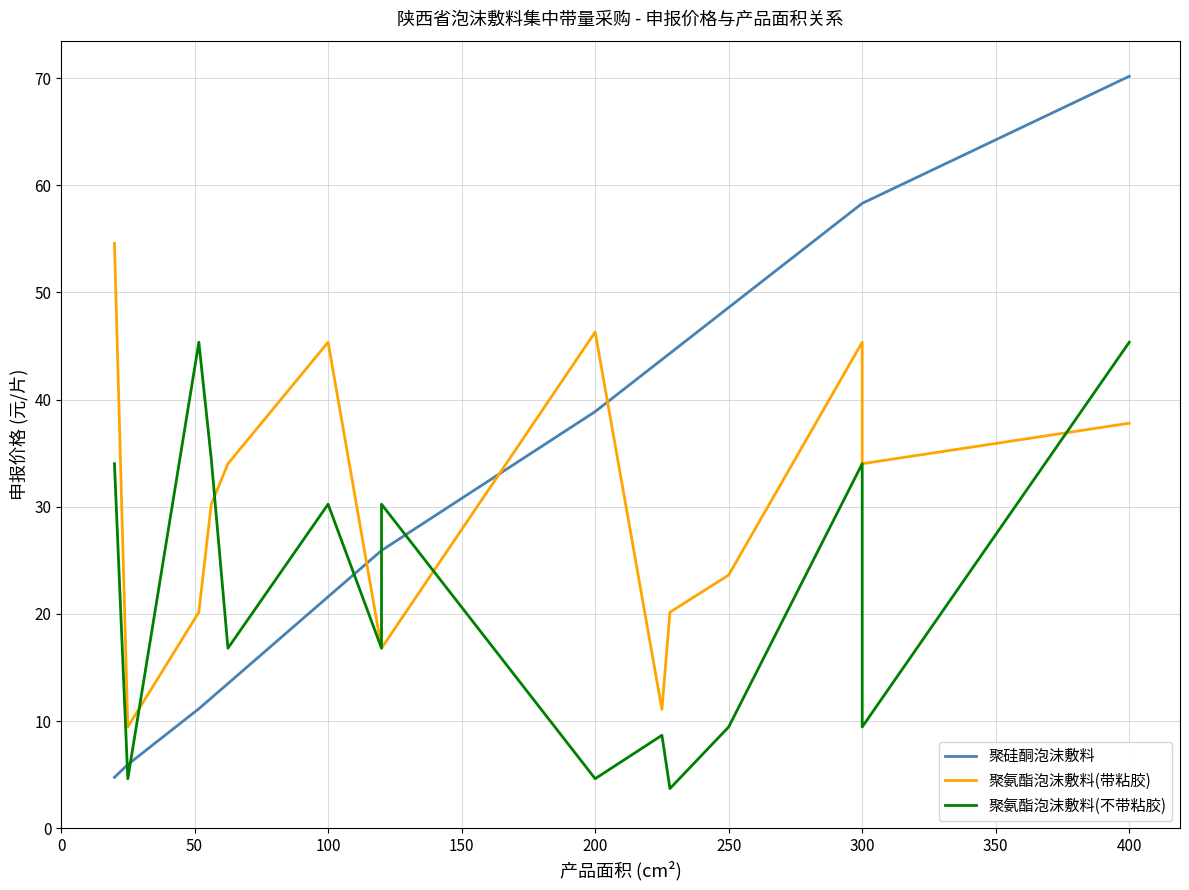

How many lines are shown in the chart?

3